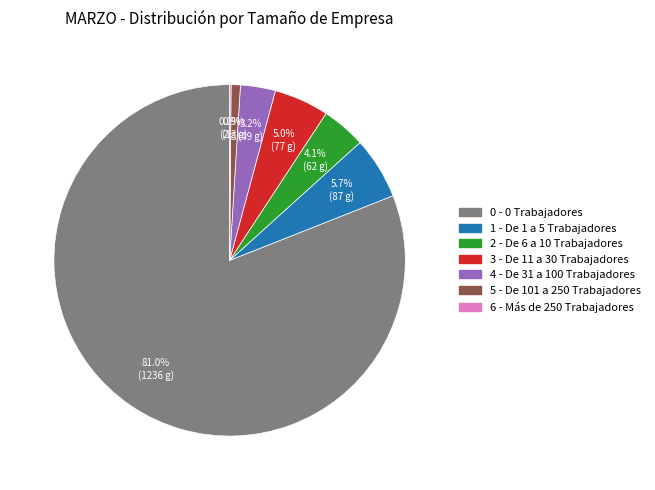

True or false: 0 - 0 Trabajadores accounts for 81% of the total.

True